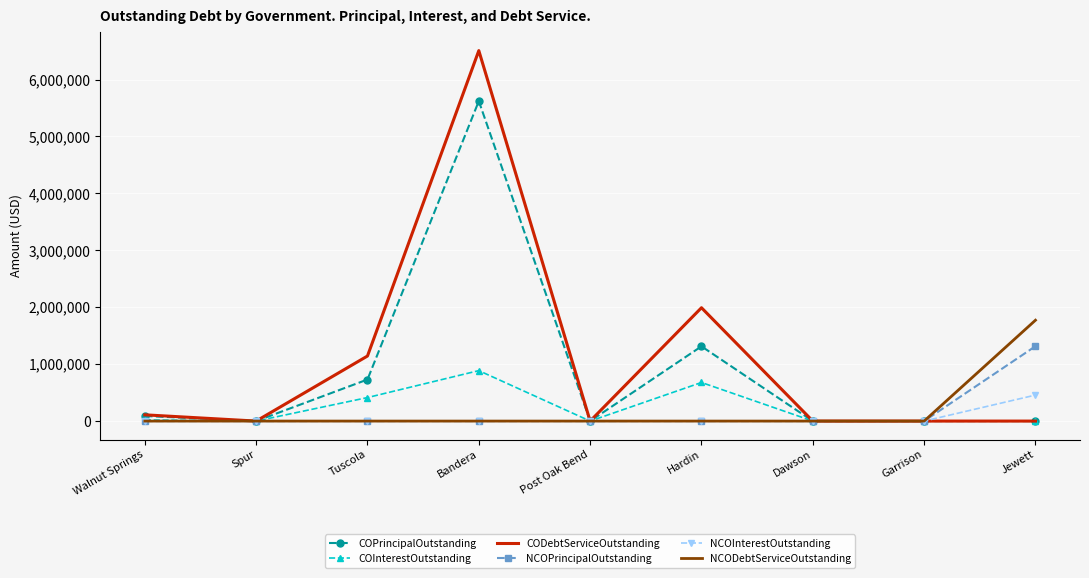

What is the spread (max minus min) of values at Hardin?

1990977.5